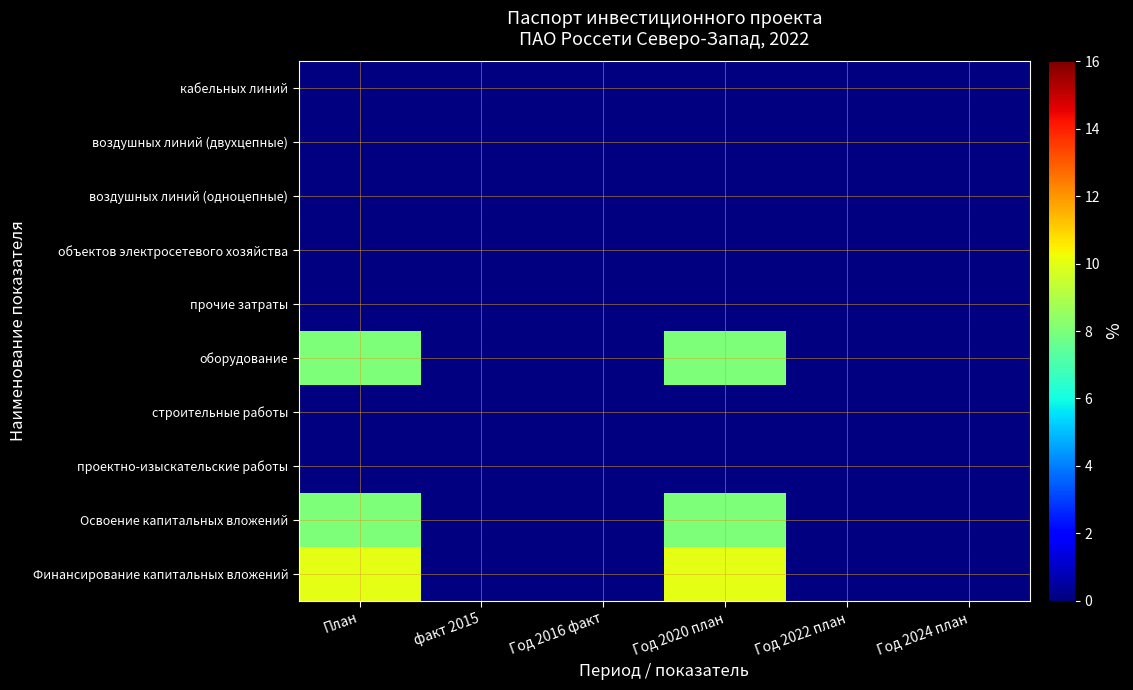

Count the number of data series in this chart.

10